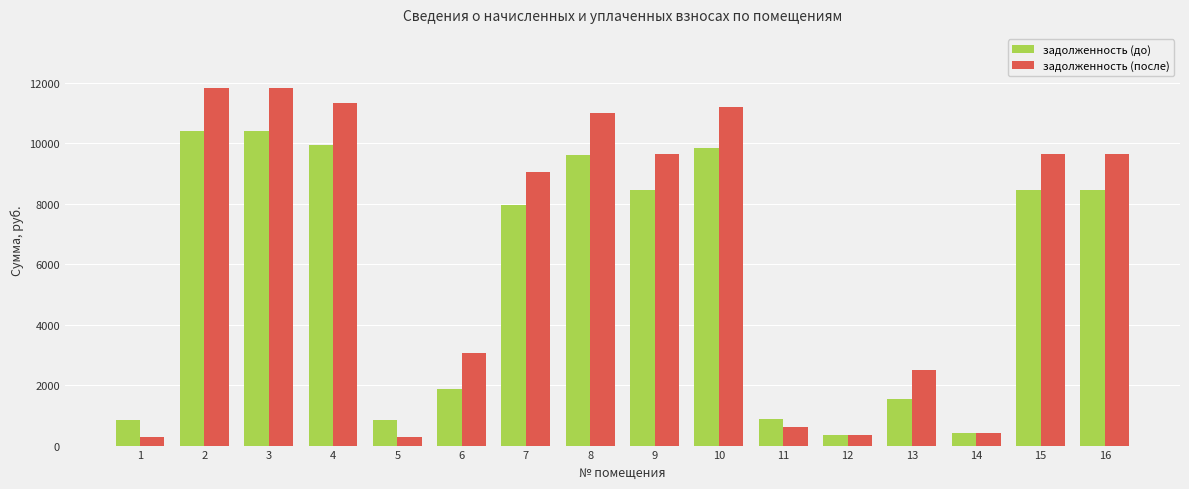

At how many categories does at least one series exceed 6866?

9